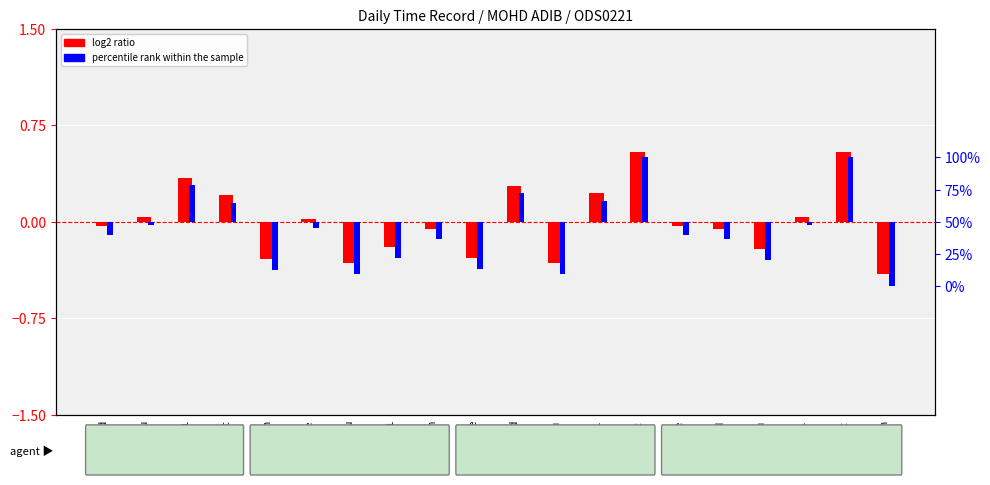

At which label is log2 ratio closest to 0?

1-Tue